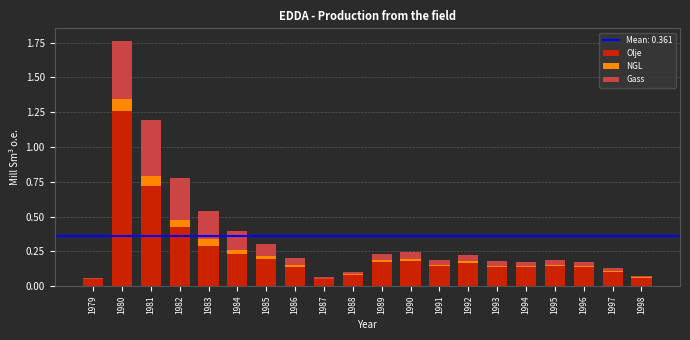

Is it true that Olje equals 0.2 at 1990?

True